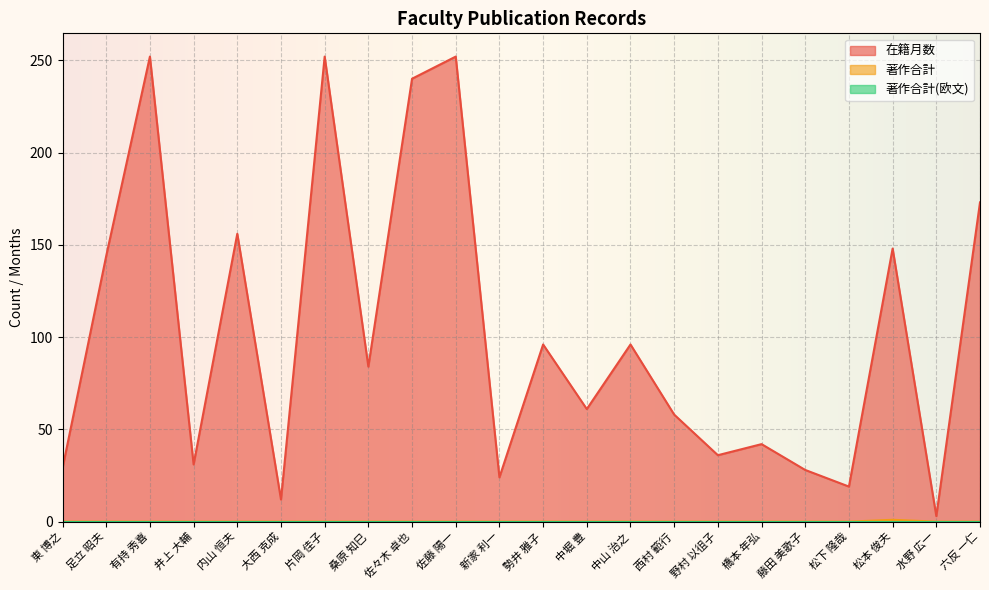

The value of 在籍月数 at 東 博之 is 46. True or false?

False